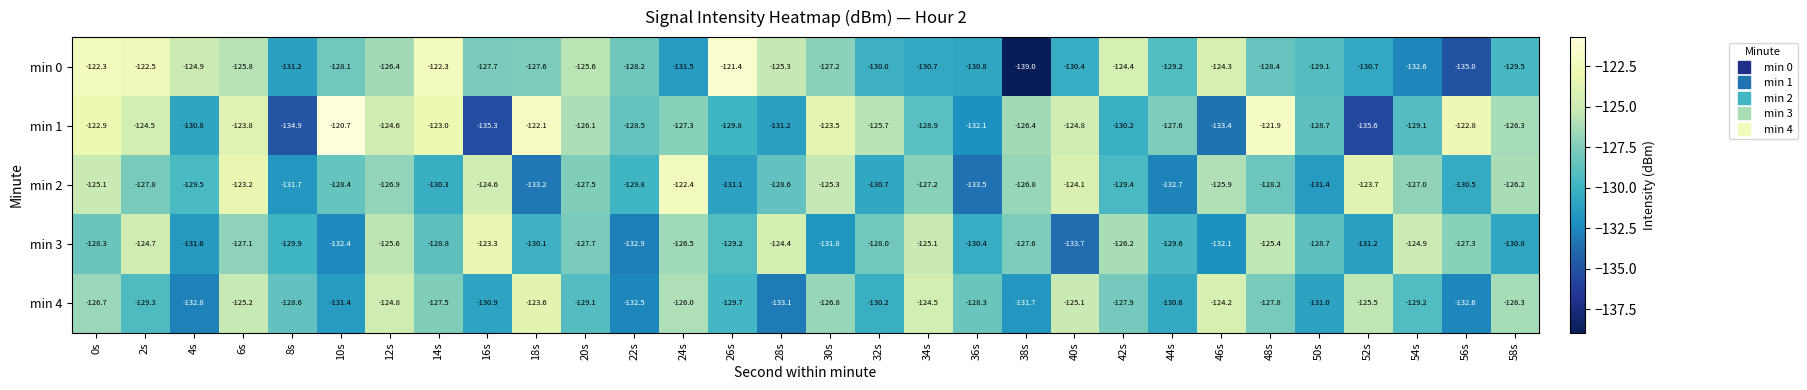

What is the total value across all series at 16s?

-641.8